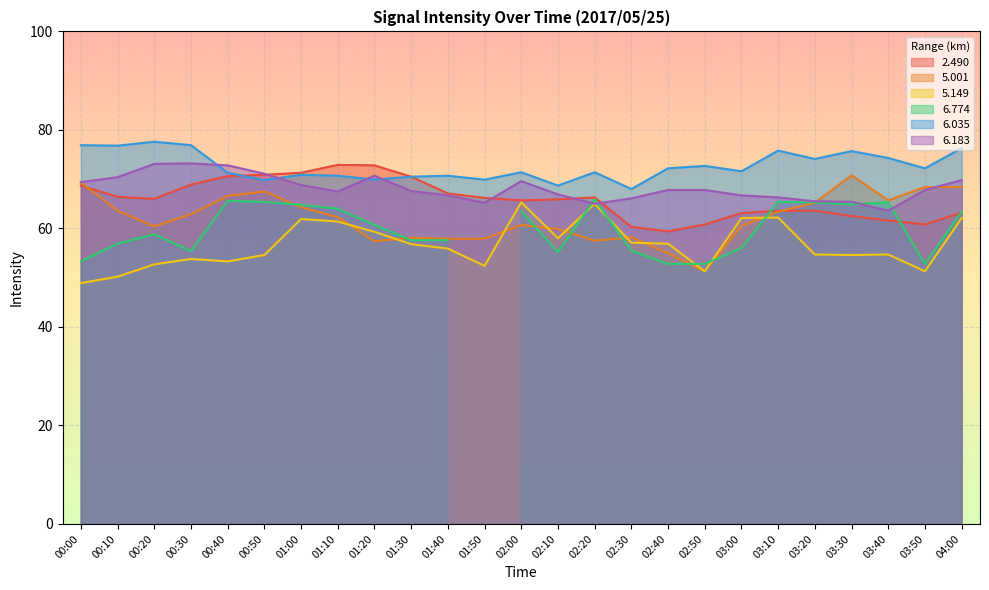

Which series has the largest range (max minus min)?

5.001